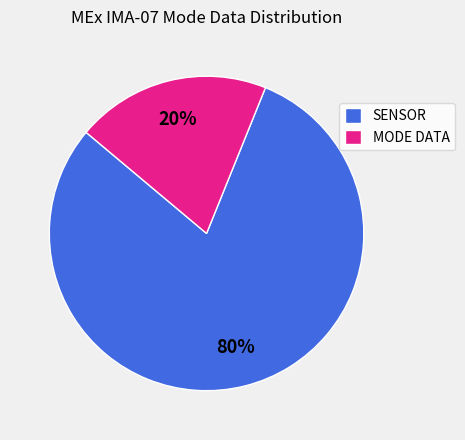

Which category has the smallest portion of the pie?

MODE DATA